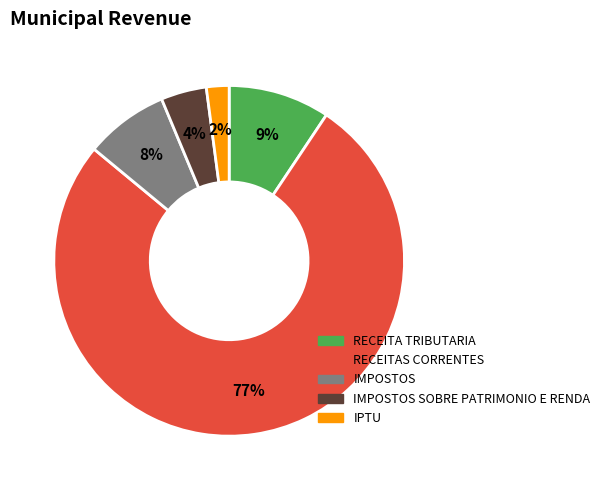

Does any single category account for the majority?

Yes